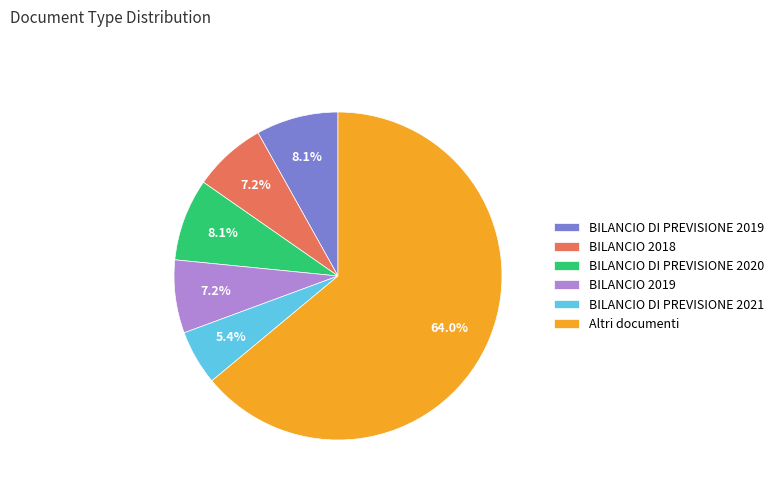

How many segments does this pie chart have?

6